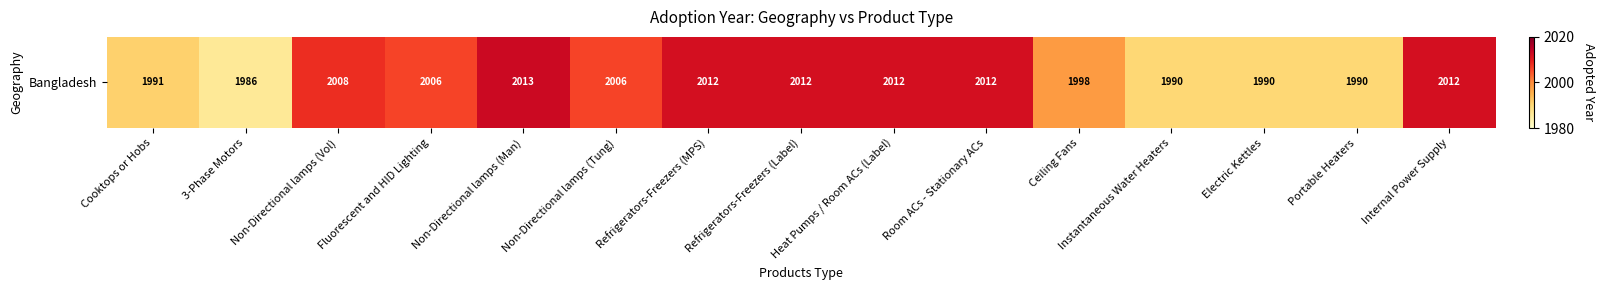

How many categories are shown in the chart?

15